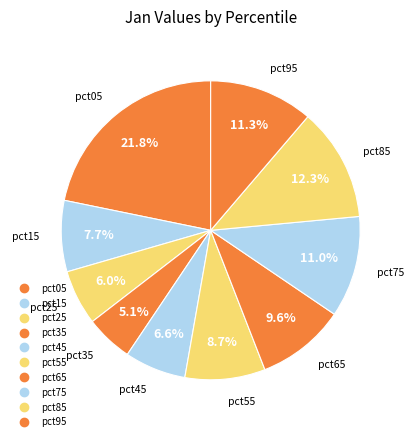

True or false: pct05 accounts for 22% of the total.

True